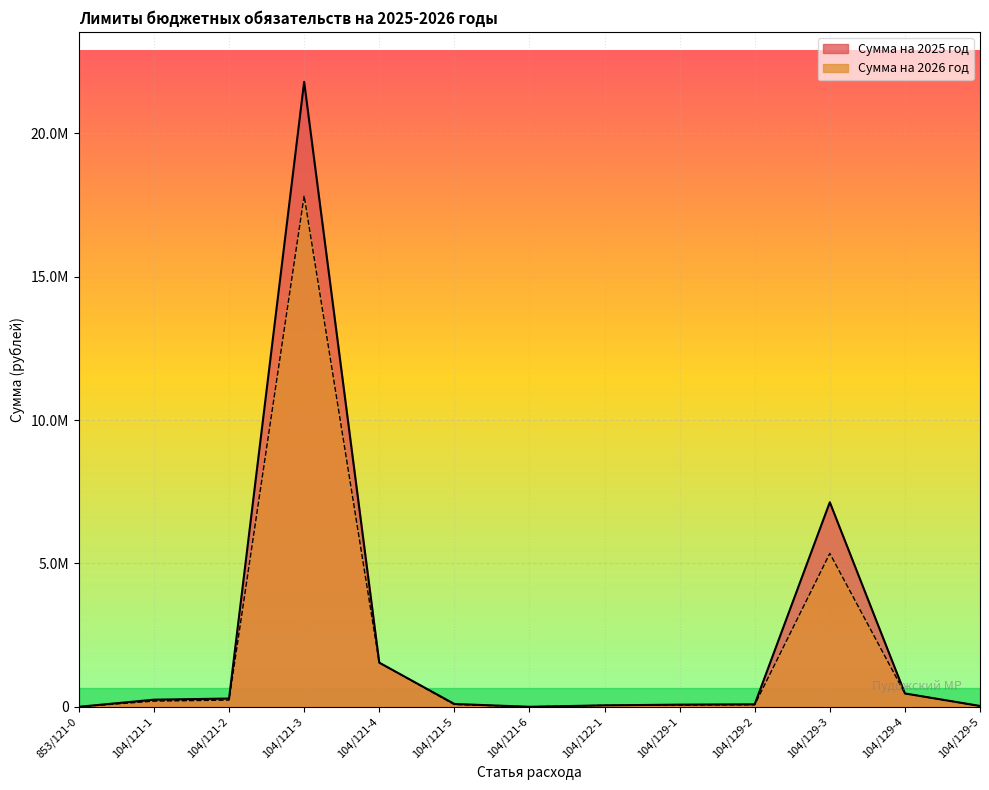

What is the difference between the maximum and minimum values in the Сумма на 2026 год series?

17827056